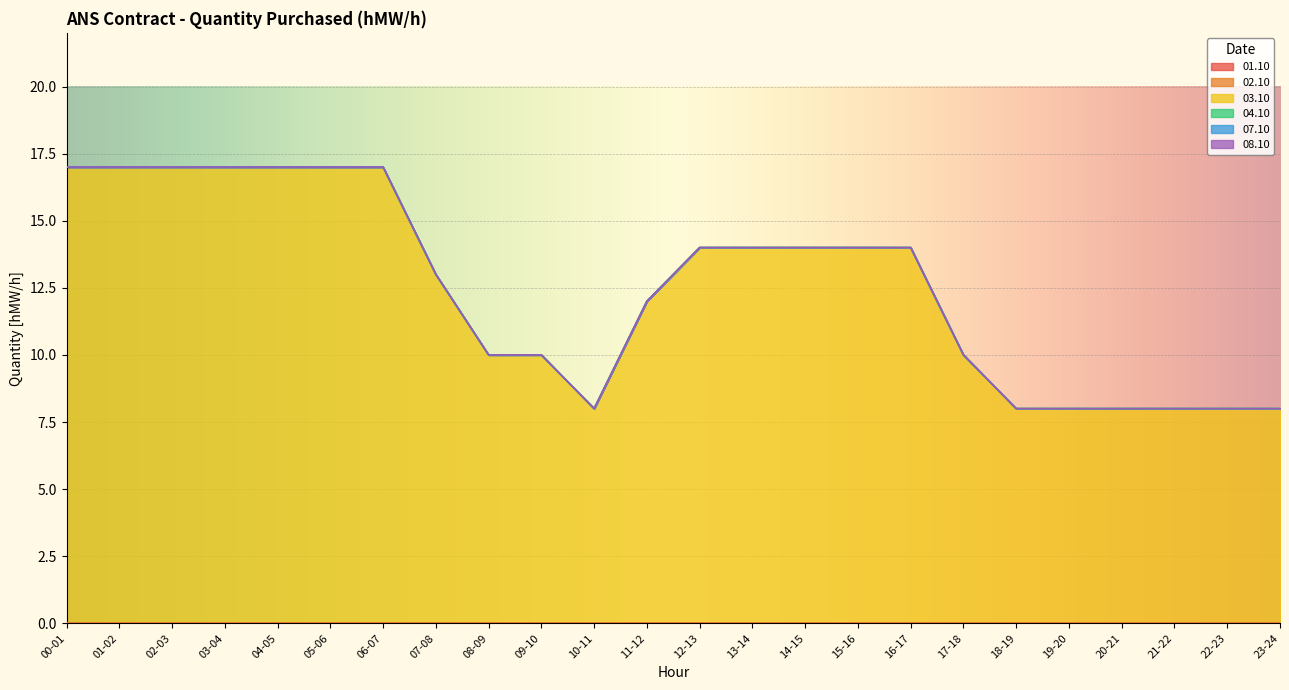

Count the number of categories in the chart.

24